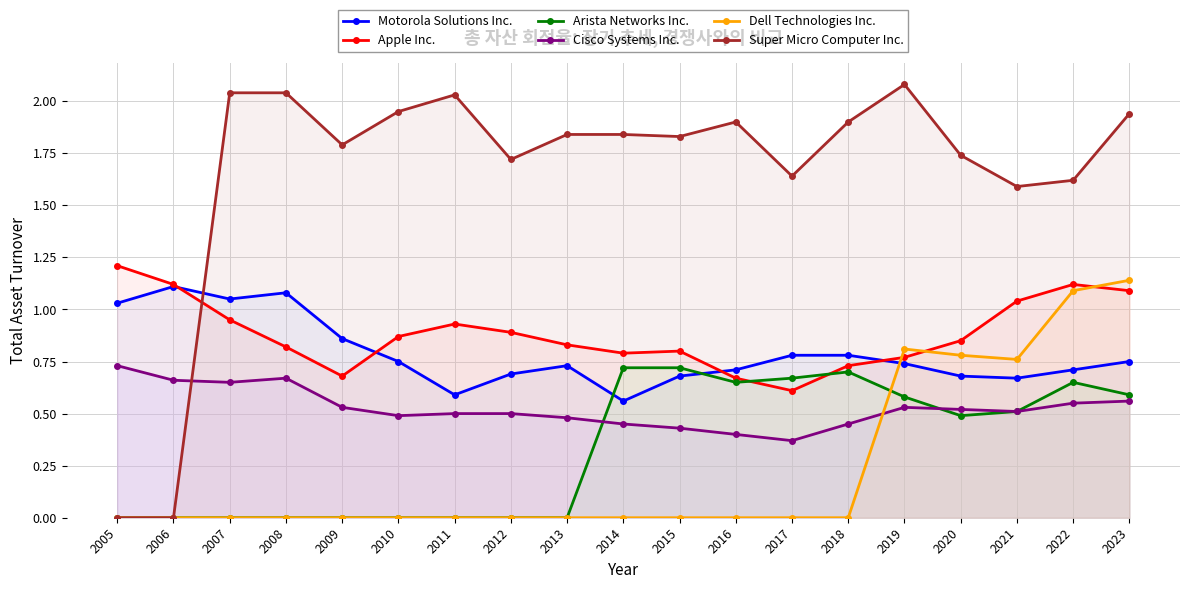

Rank the series by their maximum value, from highest to lowest.

Super Micro Computer Inc., Apple Inc., Dell Technologies Inc., Motorola Solutions Inc., Cisco Systems Inc., Arista Networks Inc.